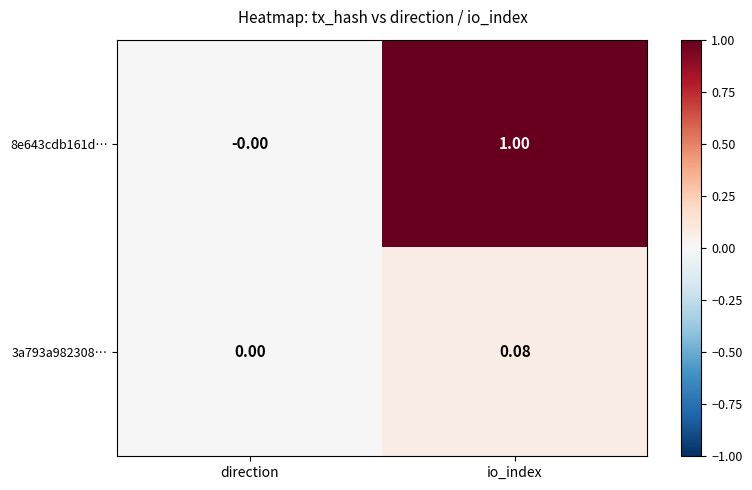

At which label is 3a793a982308… closest to 0?

direction